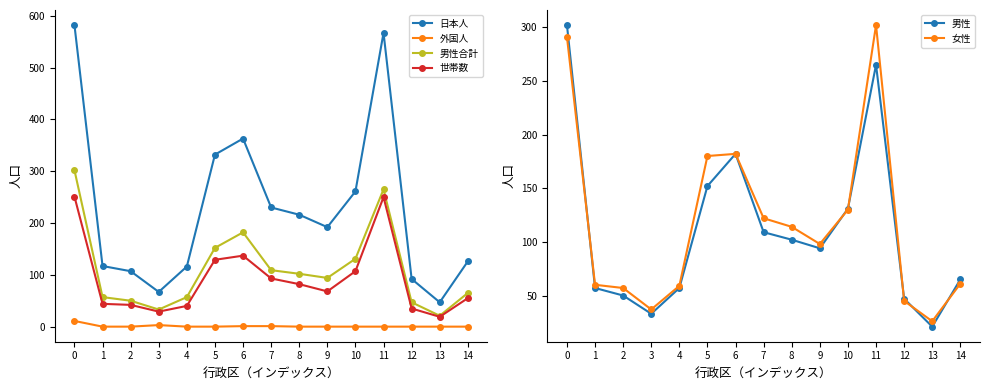

Rank the series by their maximum value, from highest to lowest.

日本人, 男性合計, 男性, 女性, 世帯数, 外国人